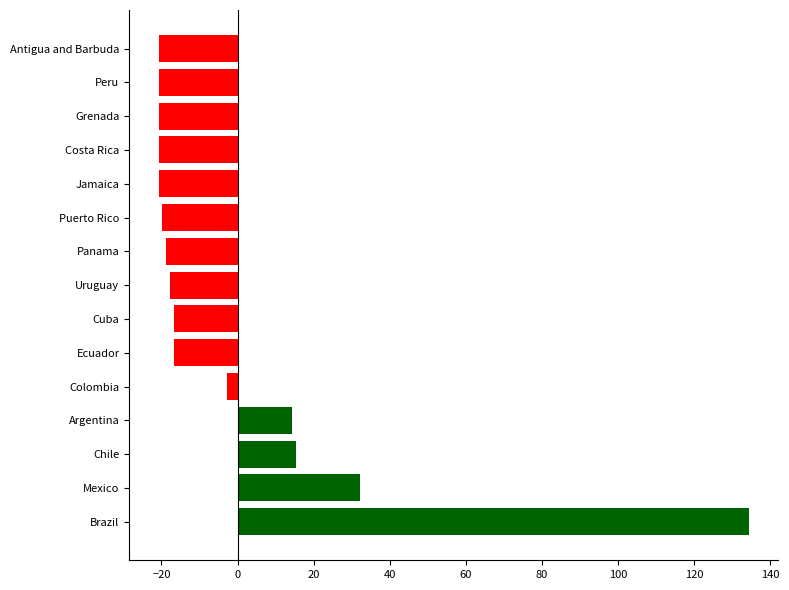

Are the bars grouped side by side (vs. stacked)?

No